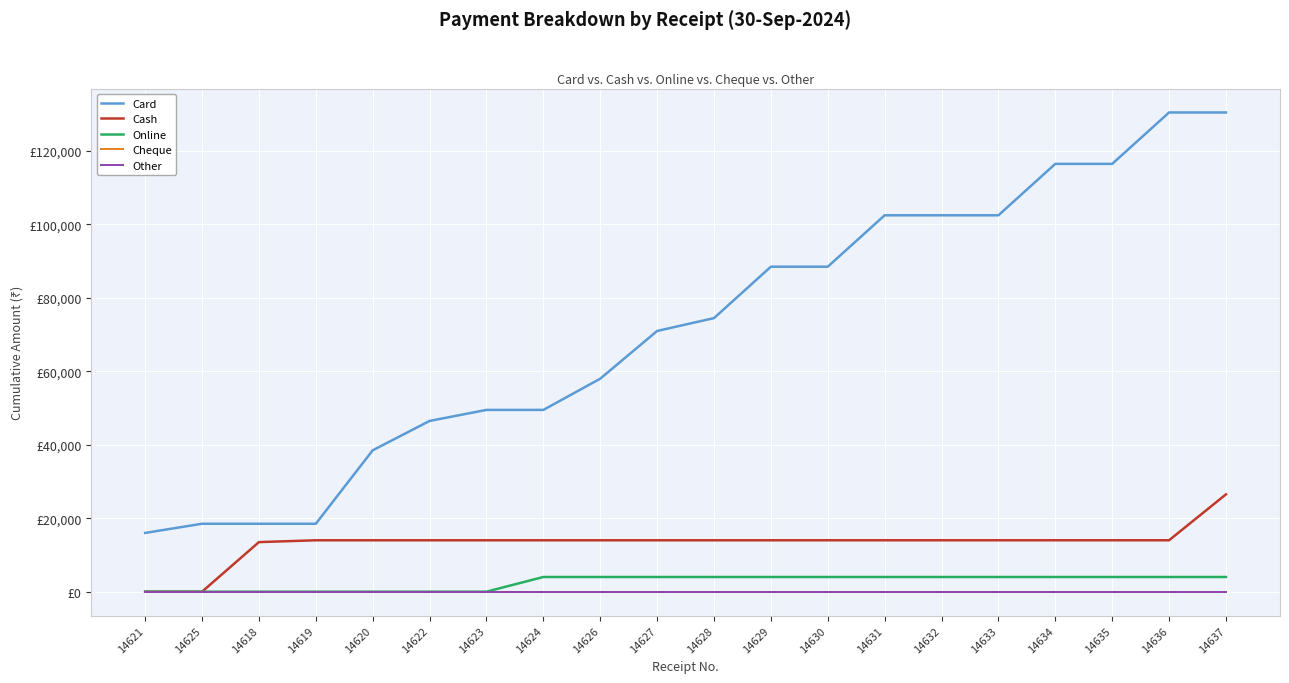

What is the spread (max minus min) of values at 14634?

116500